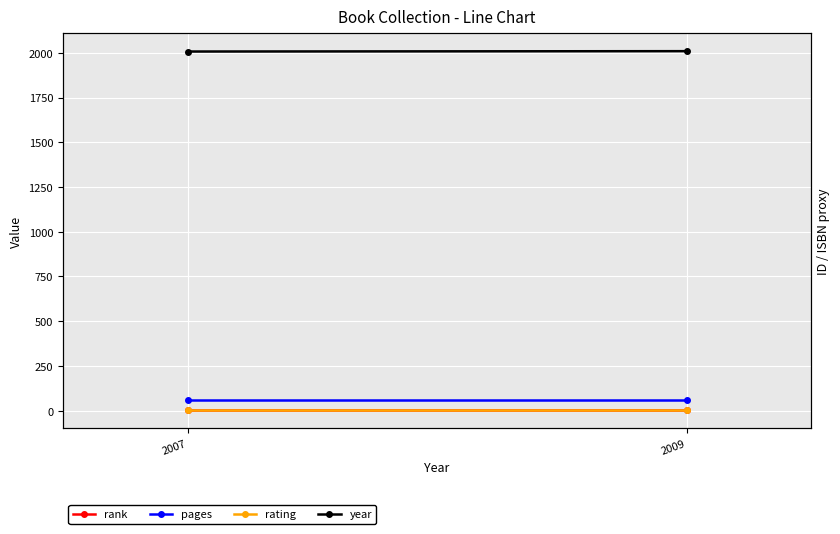

At how many categories does at least one series exceed 1673?

2